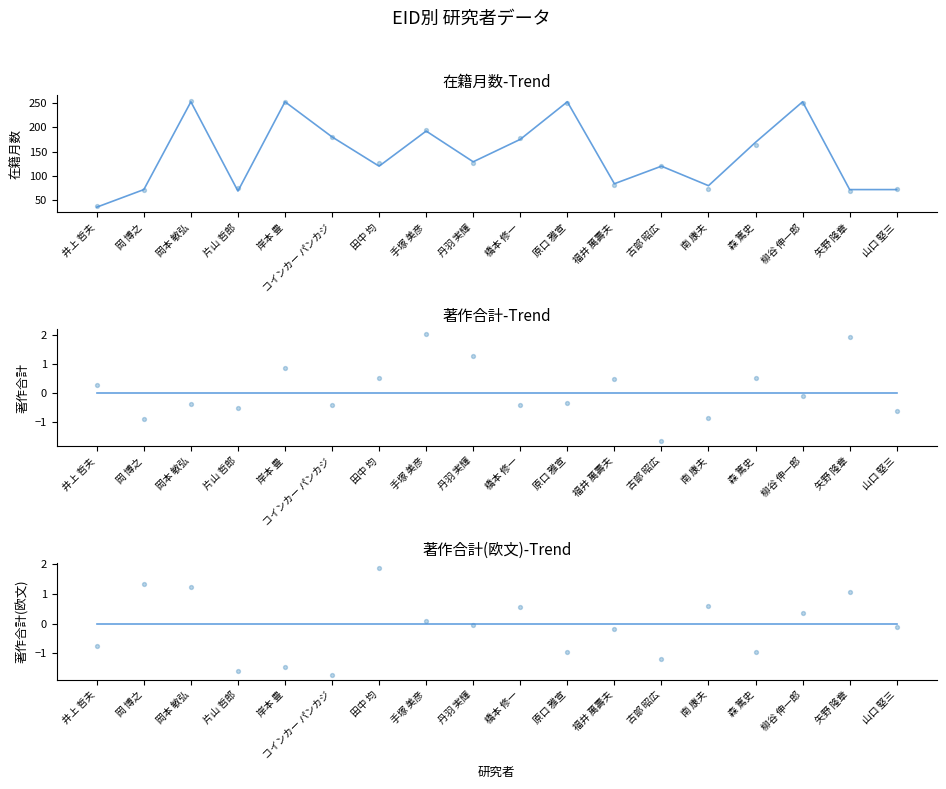

Which series has the largest total across all categories?

在籍月数